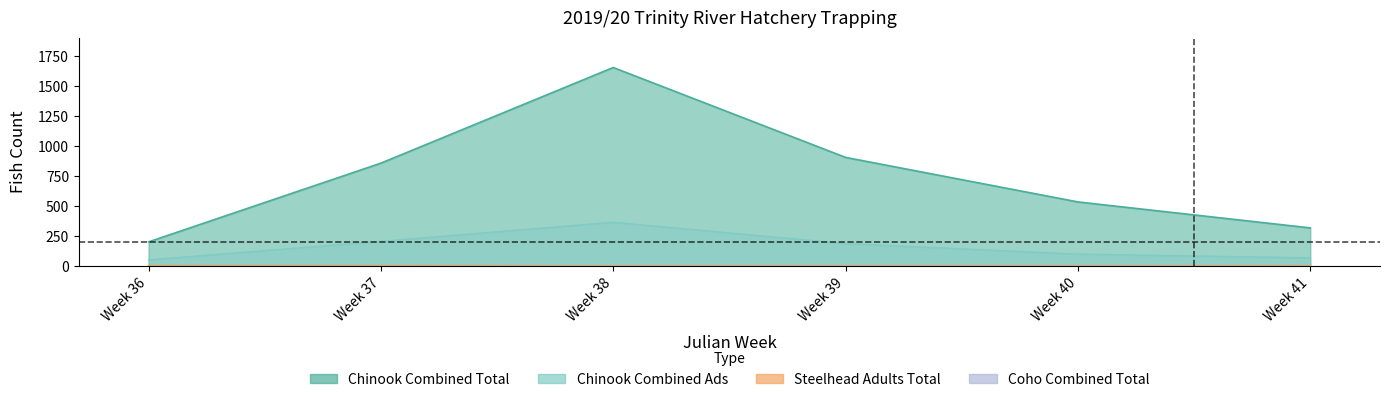

How many interior local peaks does the Chinook Combined Ads series have?

1